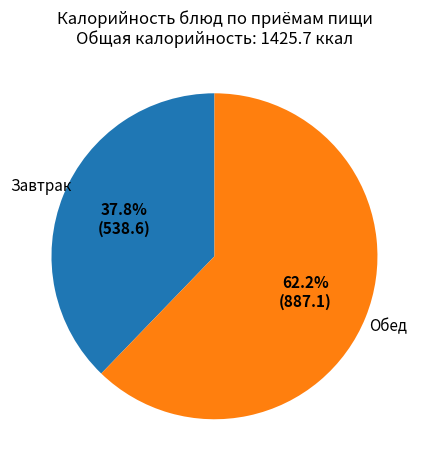

Which slice is the largest?

Обед